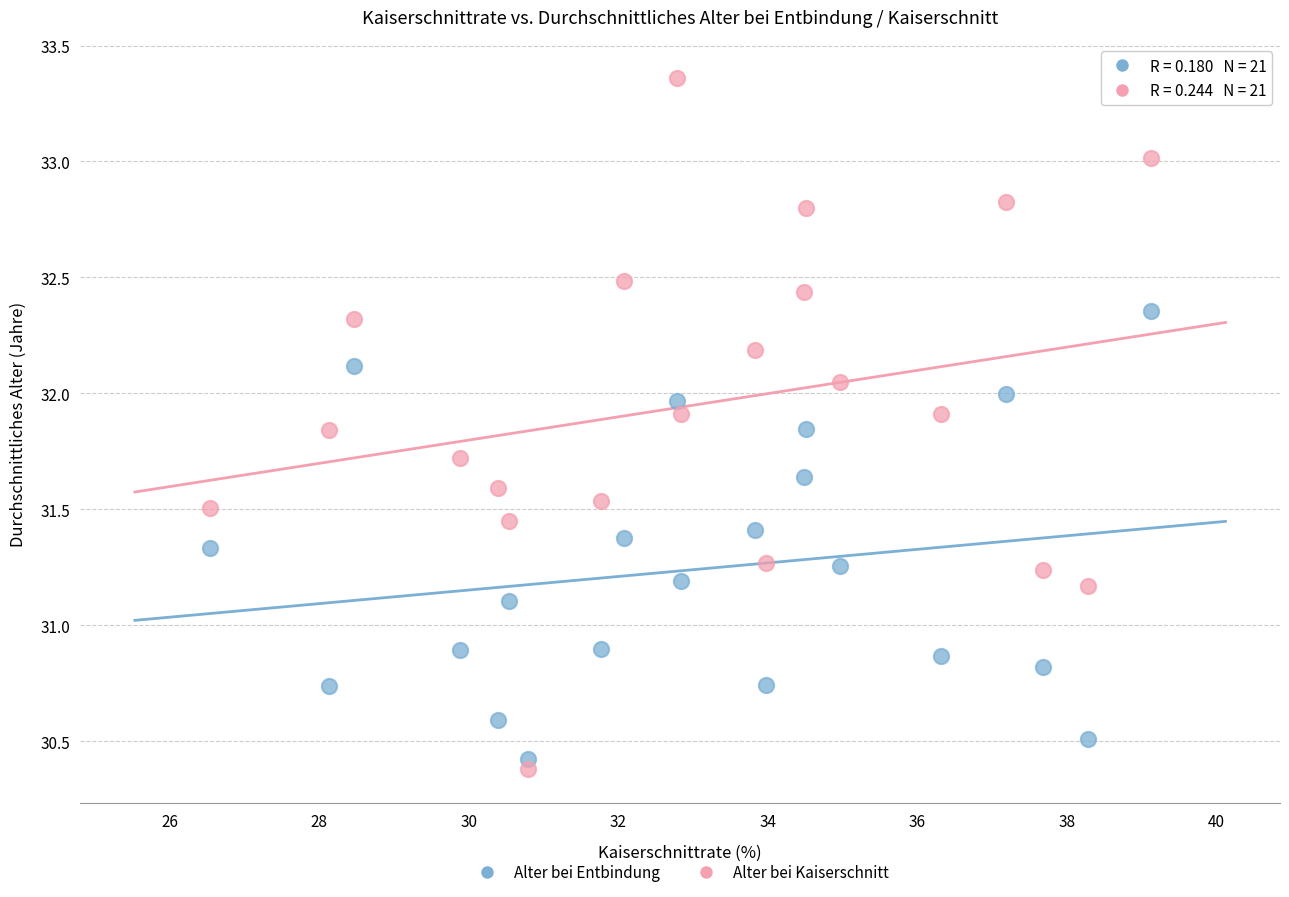

Across all data points, what is the range of Y values (max minus min)?

3.0